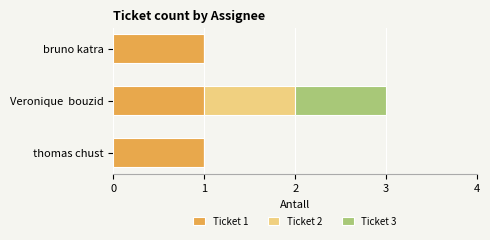

The Ticket 1 series shows 1 at bruno katra. True or false?

True